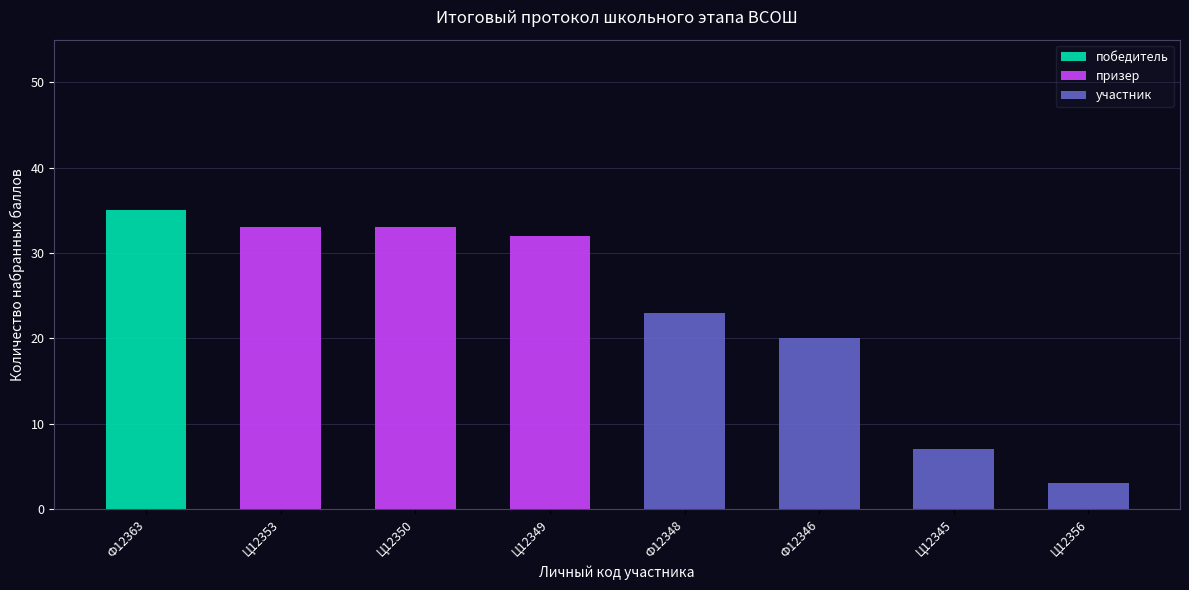

How many groups of bars are there?

8